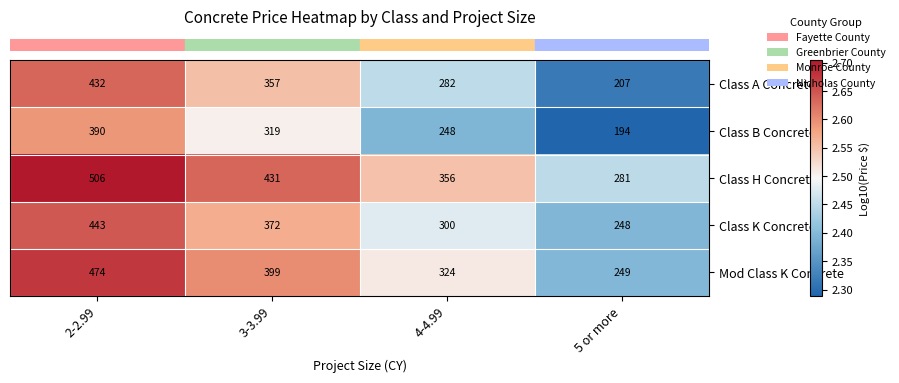

Is it true that Class A Concrete equals 282 at 4-4.99?

True